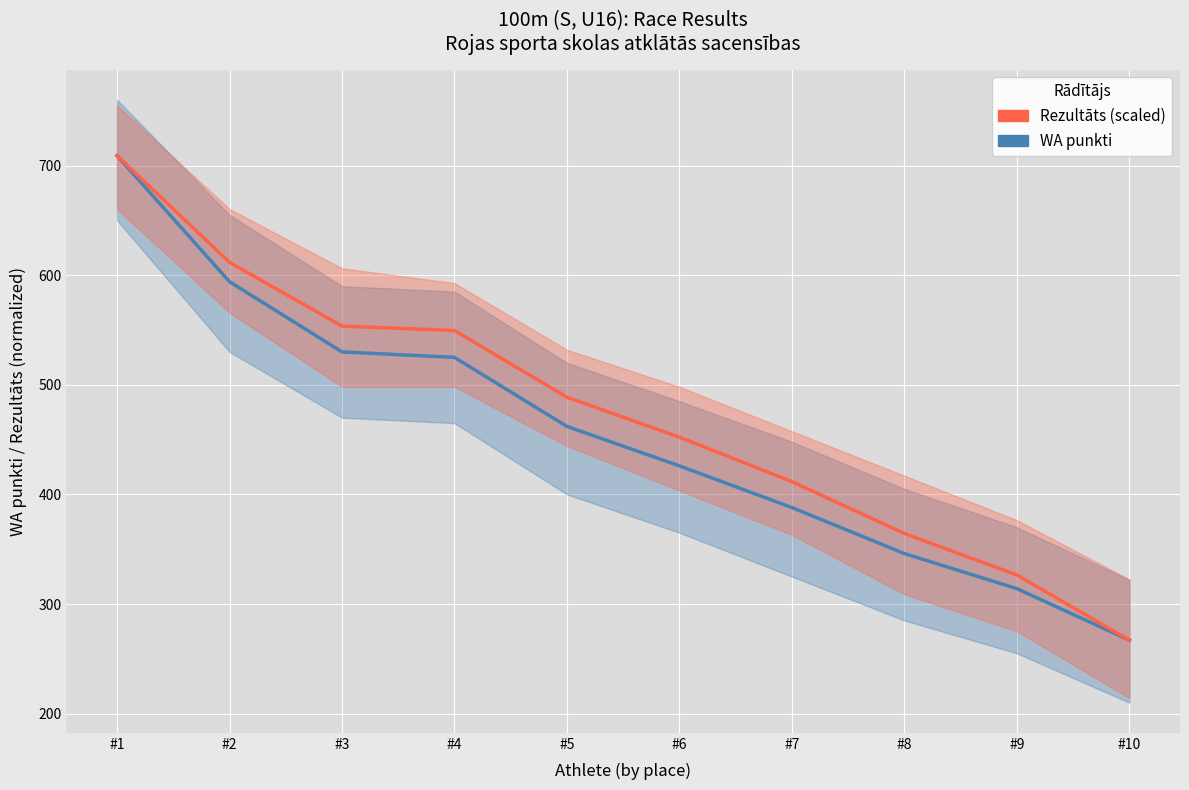

At which label is WA punkti closest to 488?

#5